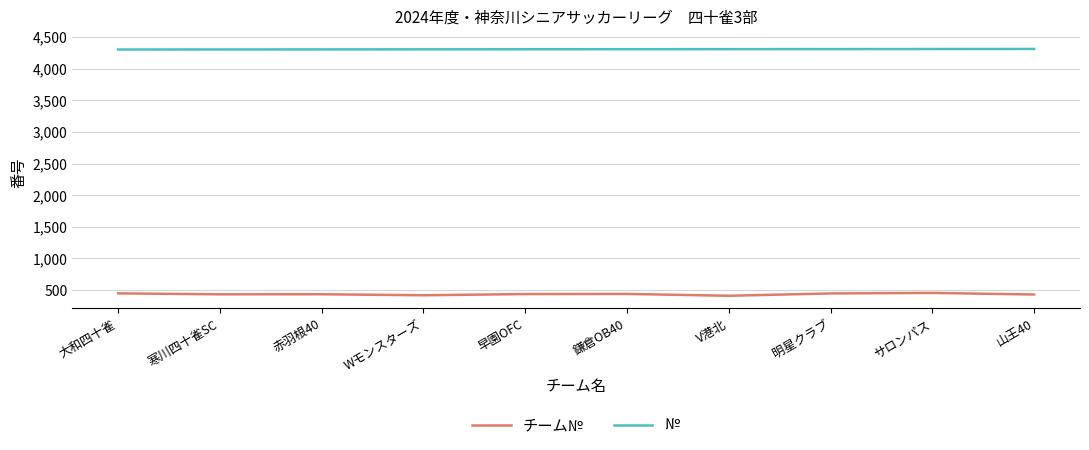

True or false: チーム№ and № cross at least once.

False